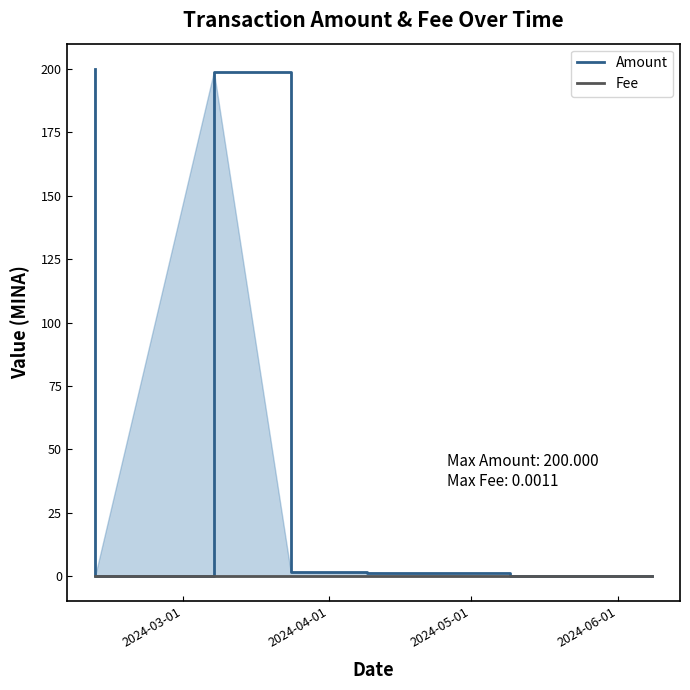

Which series has the largest total across all categories?

Amount